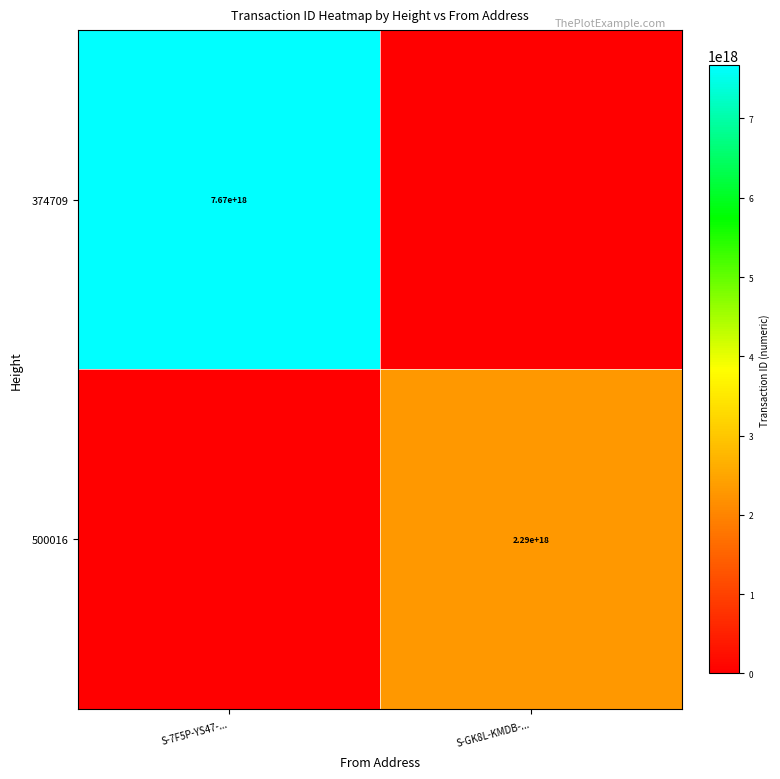

The value of 374709 at S-7F5P-YS47-... is 7670000000000000000. True or false?

True